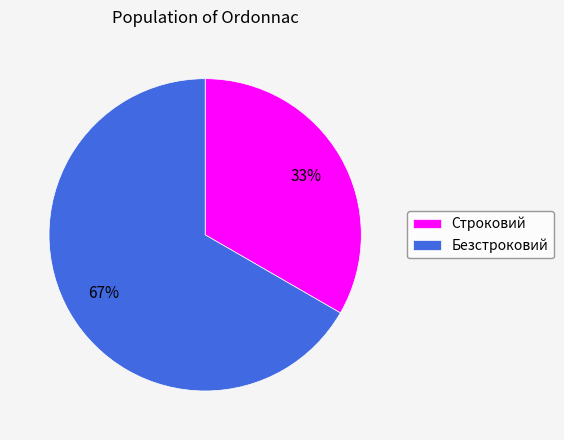

To the nearest percent, what is the combined percentage of Строковий and Безстроковий?

100%